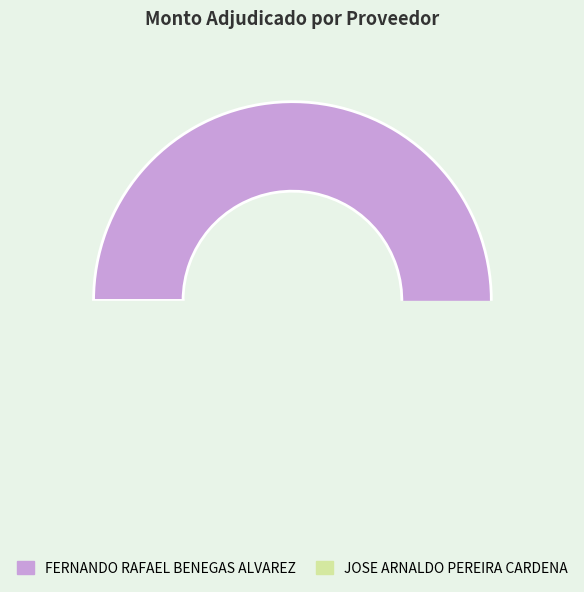

Which category has the biggest portion of the pie?

FERNANDO RAFAEL BENEGAS ALVAREZ